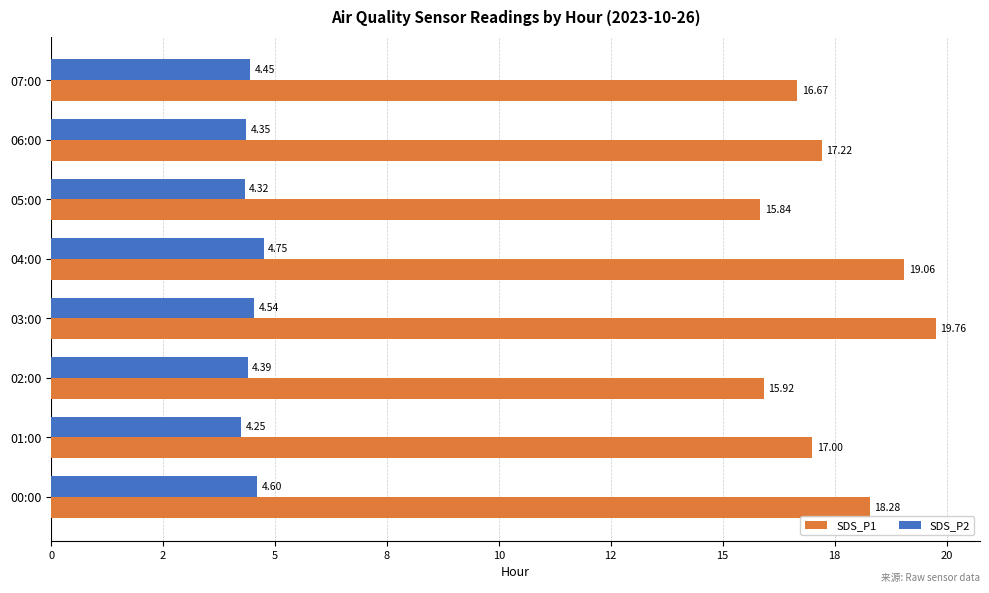

What are all the series names shown in the legend?

SDS_P1, SDS_P2